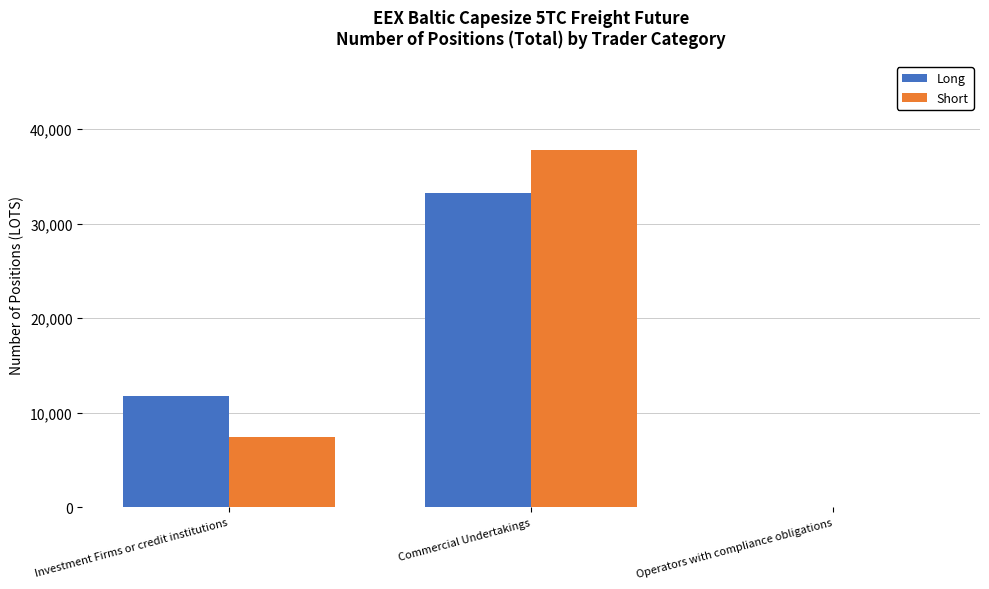

At which category does the chart reach its peak across all series?

Commercial Undertakings